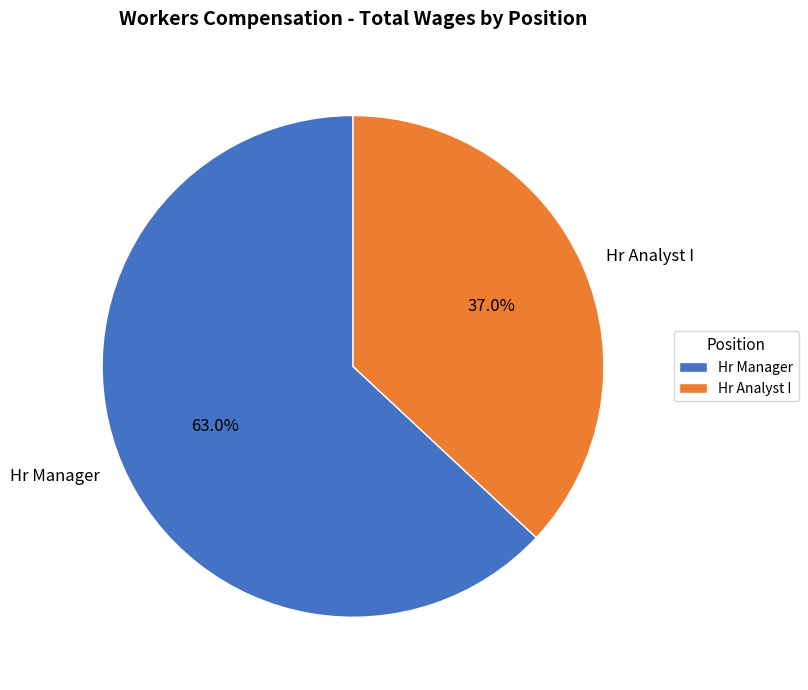

Between Hr Analyst I and Hr Manager, which is larger?

Hr Manager